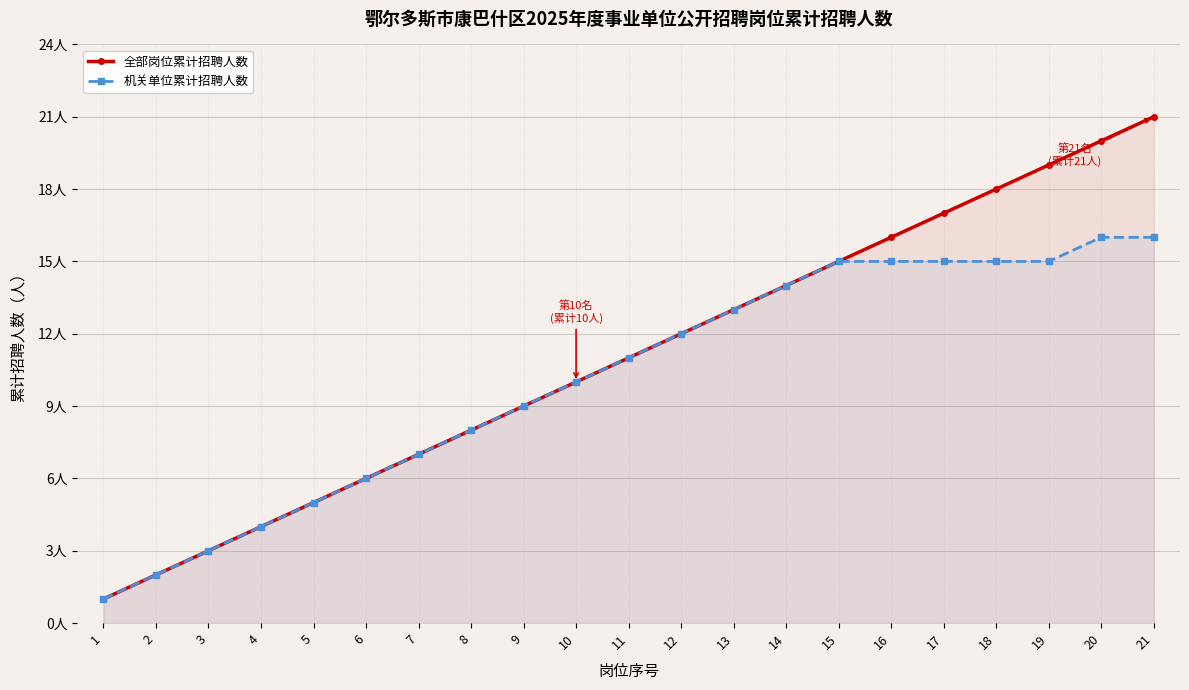

True or false: 机关单位累计招聘人数 and 全部岗位累计招聘人数 cross at least once.

False